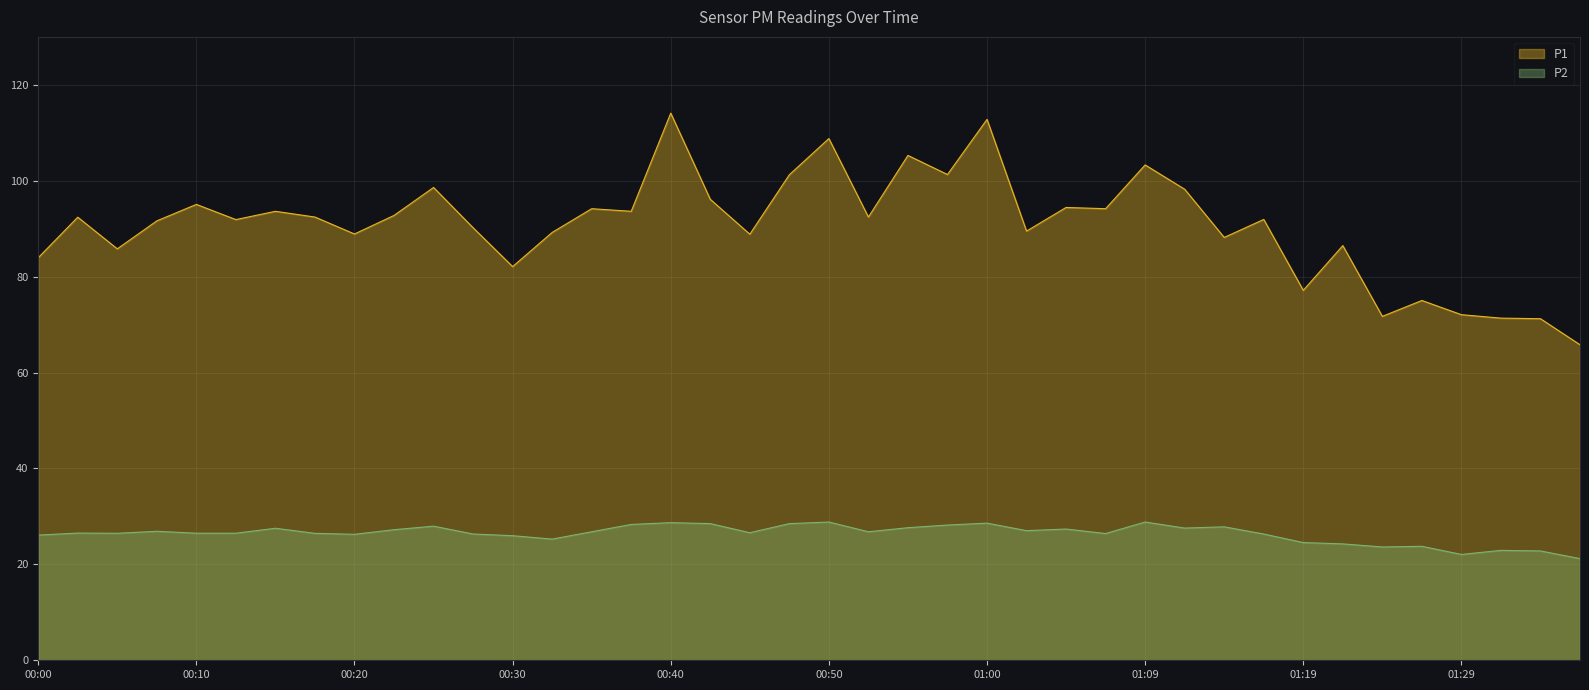

How many lines are shown in the chart?

2